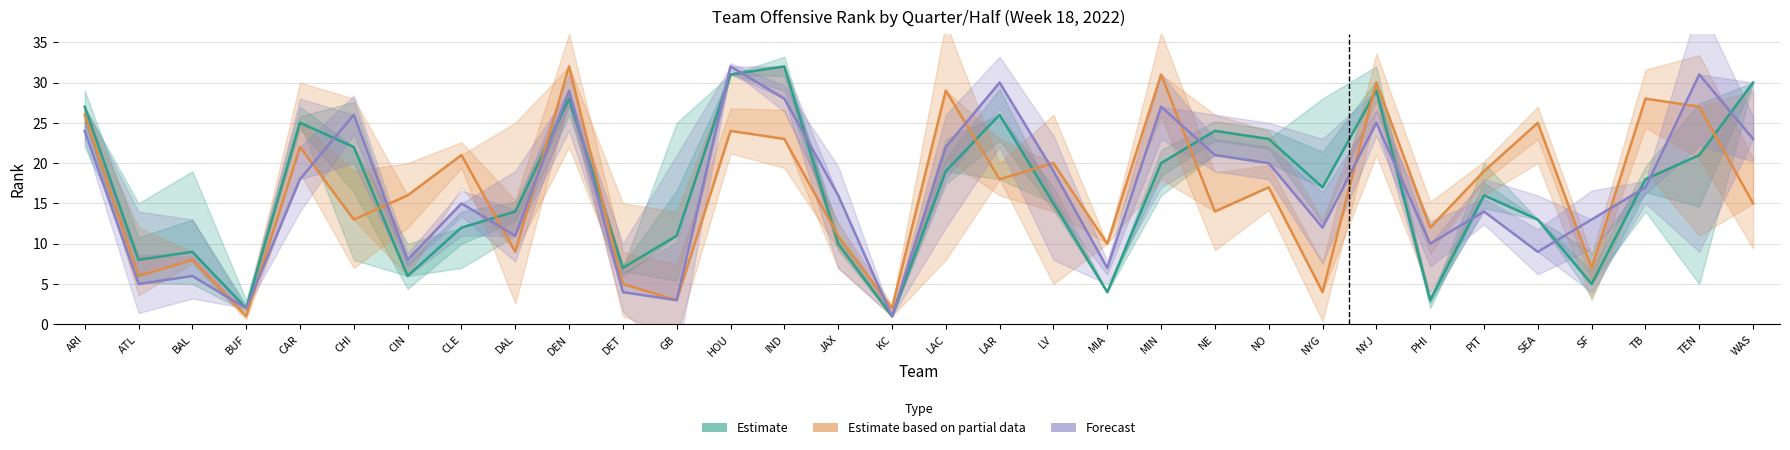

At how many categories does at least one series exceed 3?

30